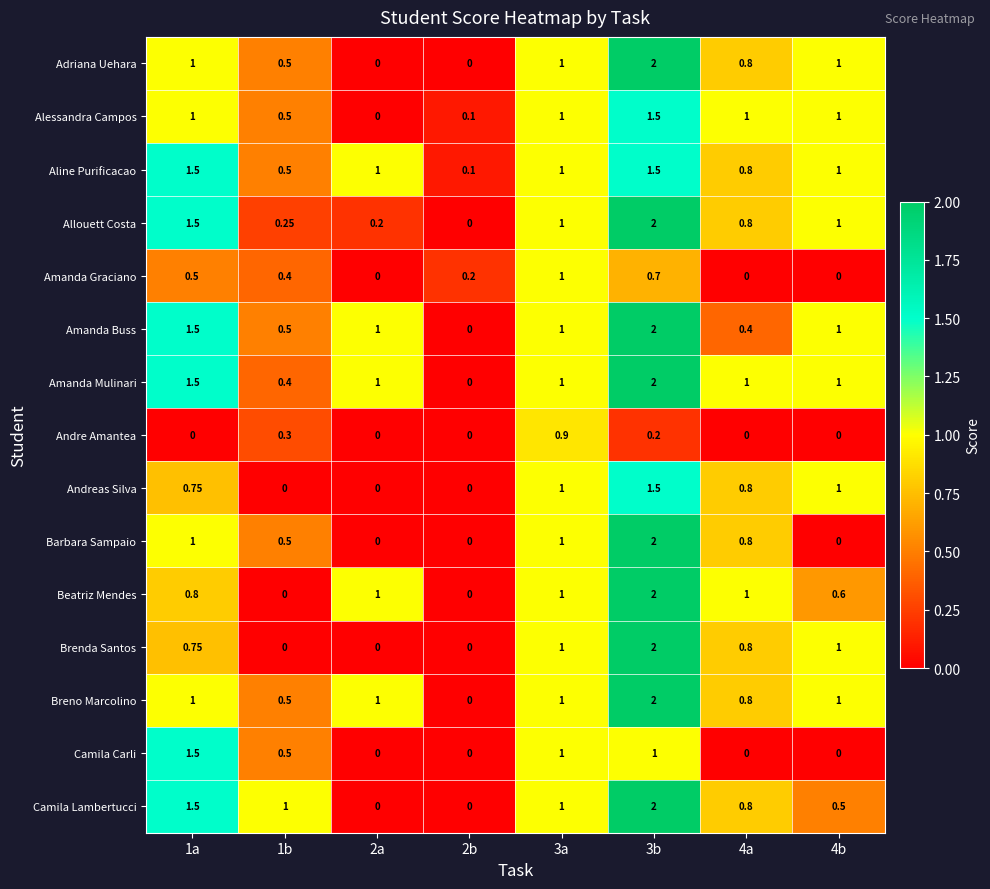

Is the value of Aline Purificacao at 2b greater than the value of Alessandra Campos at 1a?

No